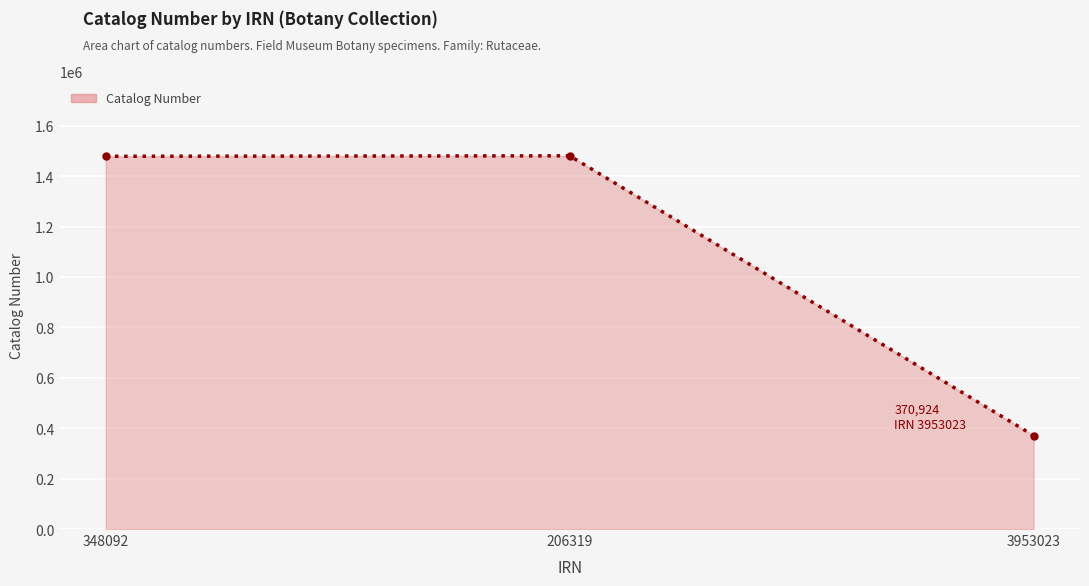

What is the difference between the maximum and minimum values?

1109841